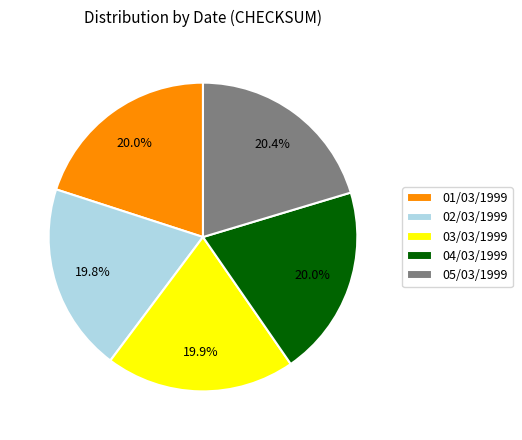

Combined, what portion of the pie is 02/03/1999 and 04/03/1999?

39.8%